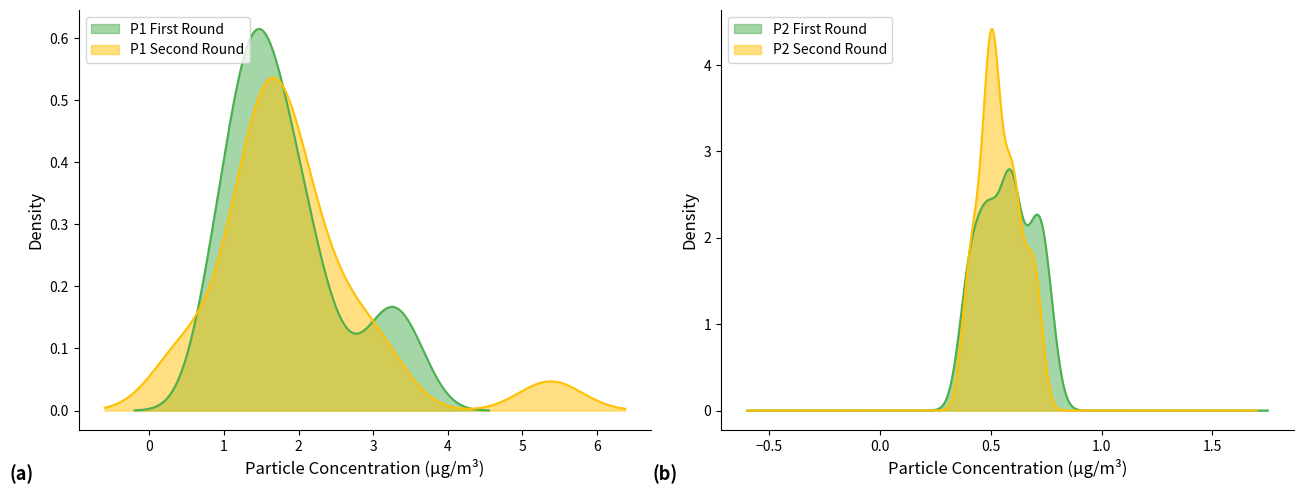

At how many categories does at least one series exceed 0?

40